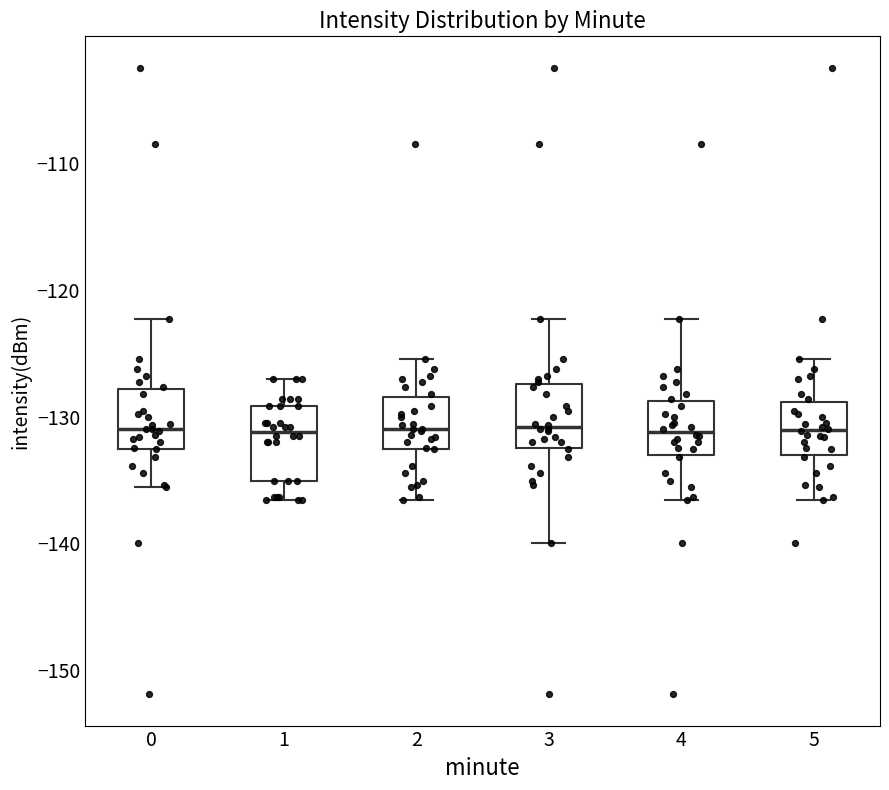

Reading left to right, transcribe this box plot: for each box, give where its median line is, the range the box spans, and where its two whiskers end, as read against the y-axis. The values are not printed on the chart, so give them approximately, as read against the axis.

0: median -131, box -133 to -128, whiskers -136 to -122
1: median -131, box -135 to -129, whiskers -137 to -127
2: median -131, box -133 to -128, whiskers -137 to -125
3: median -131, box -132 to -127, whiskers -140 to -122
4: median -131, box -133 to -129, whiskers -137 to -122
5: median -131, box -133 to -129, whiskers -137 to -125